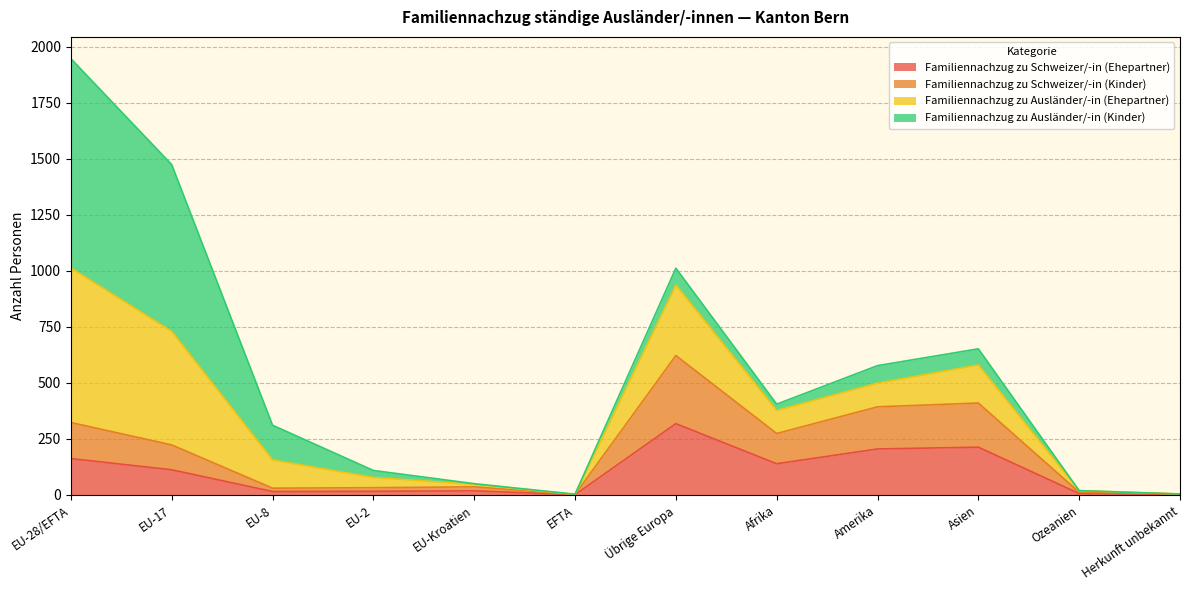

At which category is the sum across all series the highest?

EU-28/EFTA